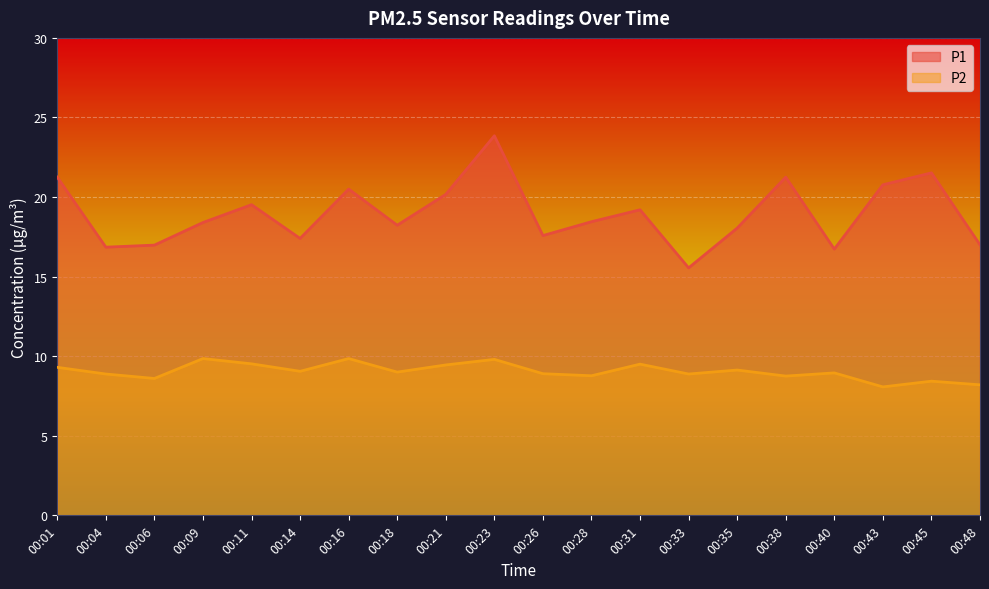

True or false: P2 and P1 intersect in this chart.

False